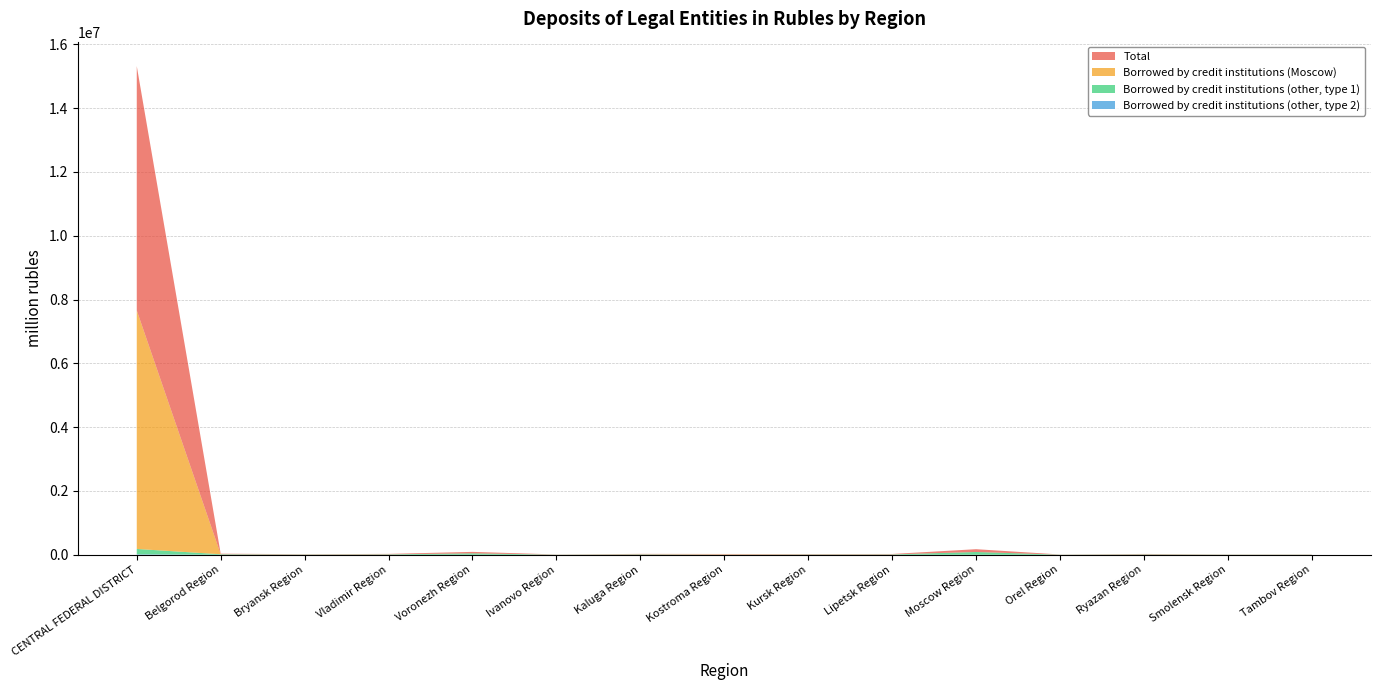

Reading left to right, extract all data points from this chart.

Total: 7657866	17125	9098	13965	45688	5097	14049	12638	11617	12721	87578	4730	13160	5971	6424
Borrowed by credit institutions (Moscow): 7474719	518	0	79	0	141	555	7395	807	855	472	0	162	0	14
Borrowed by credit institutions (other, type 1): 168055	16606	9098	13886	44318	4955	13494	5242	10759	11866	87106	4730	12992	5971	6410
Borrowed by credit institutions (other, type 2): 15092	0	0	0	1370	0	0	0	51	0	0	0	6	0	0